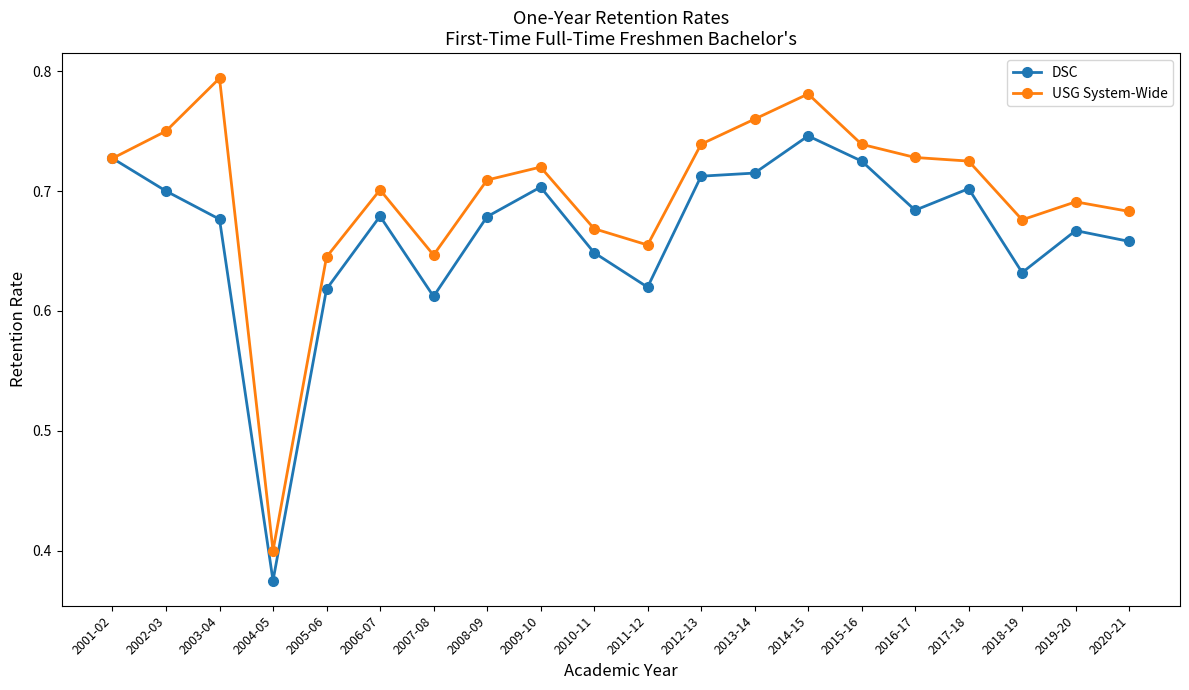

What is the sum of all USG System-Wide values?

13.9